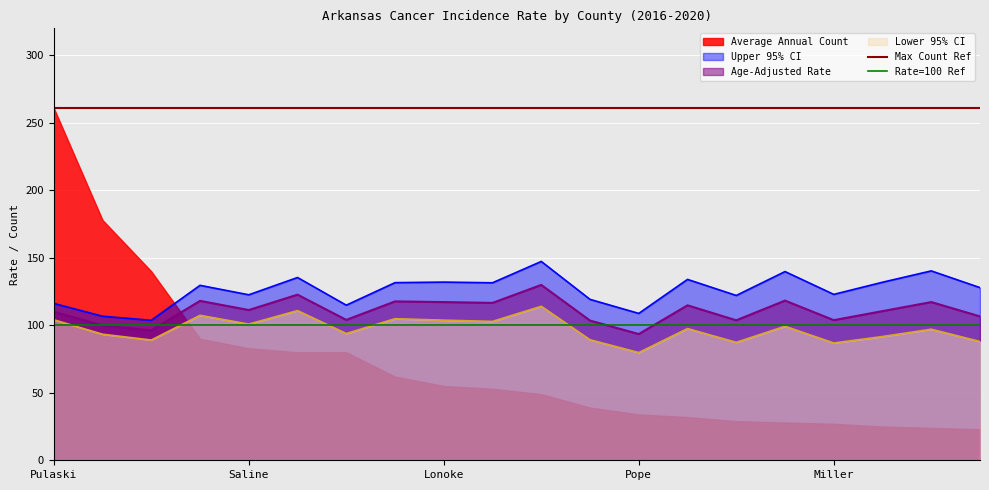

What is the approximate value of Age-Adjusted Rate at Saline?

111.3